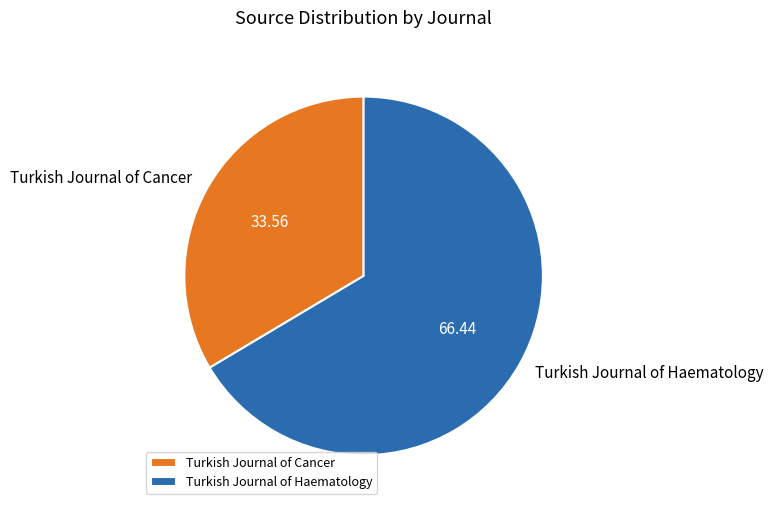

Which slice represents more than half of the pie?

Turkish Journal of Haematology